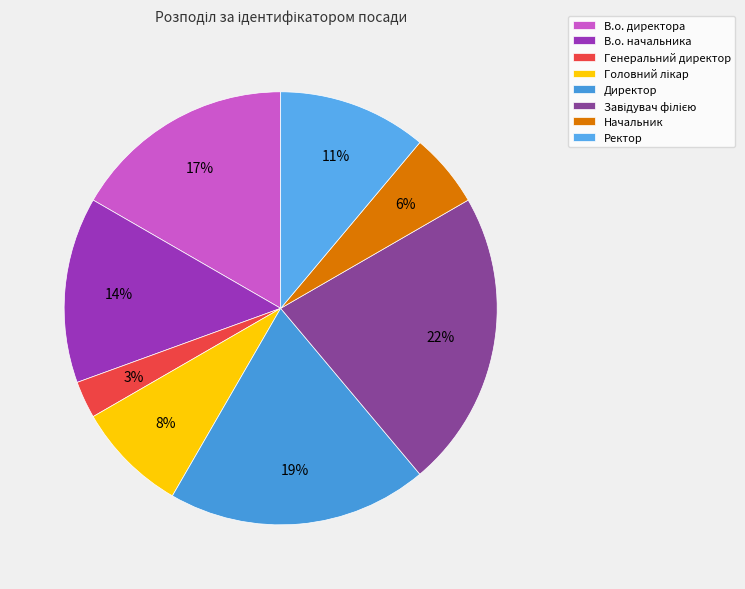

Which slice is the largest?

Завідувач філією